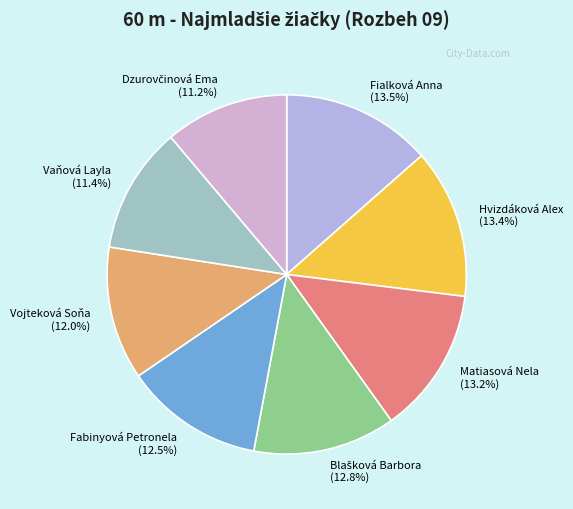

Does Fialková Anna account for over 50% of the chart?

No